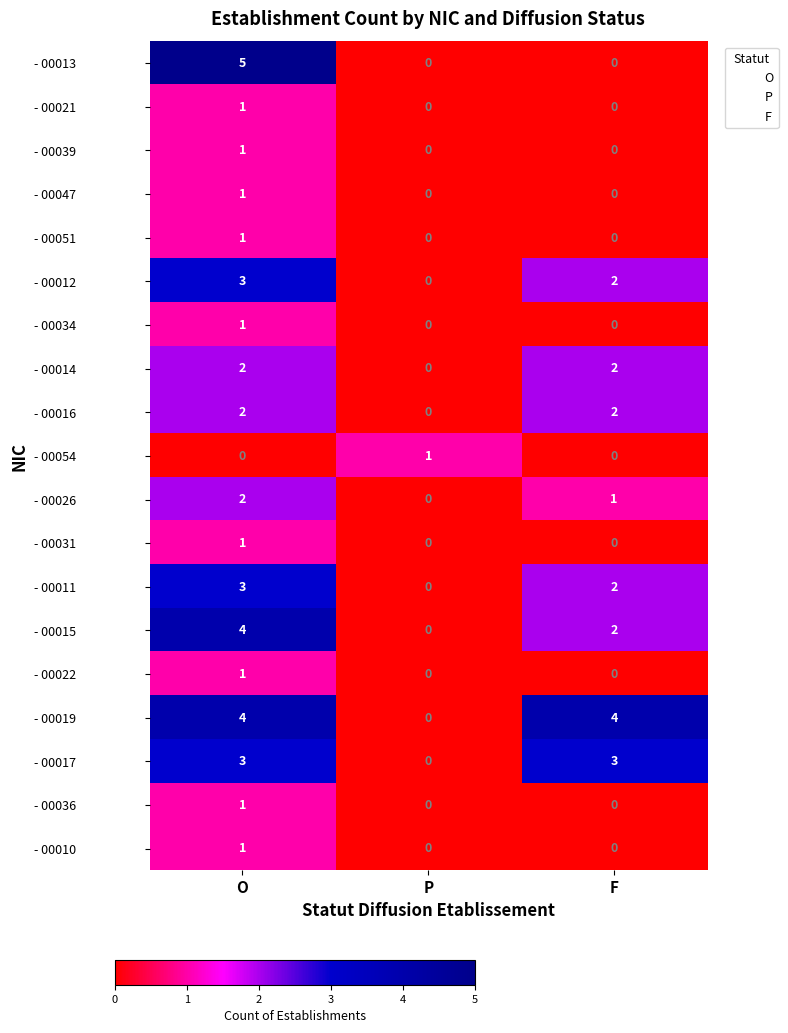

Between P and F, which series saw the biggest shift?

- 00019